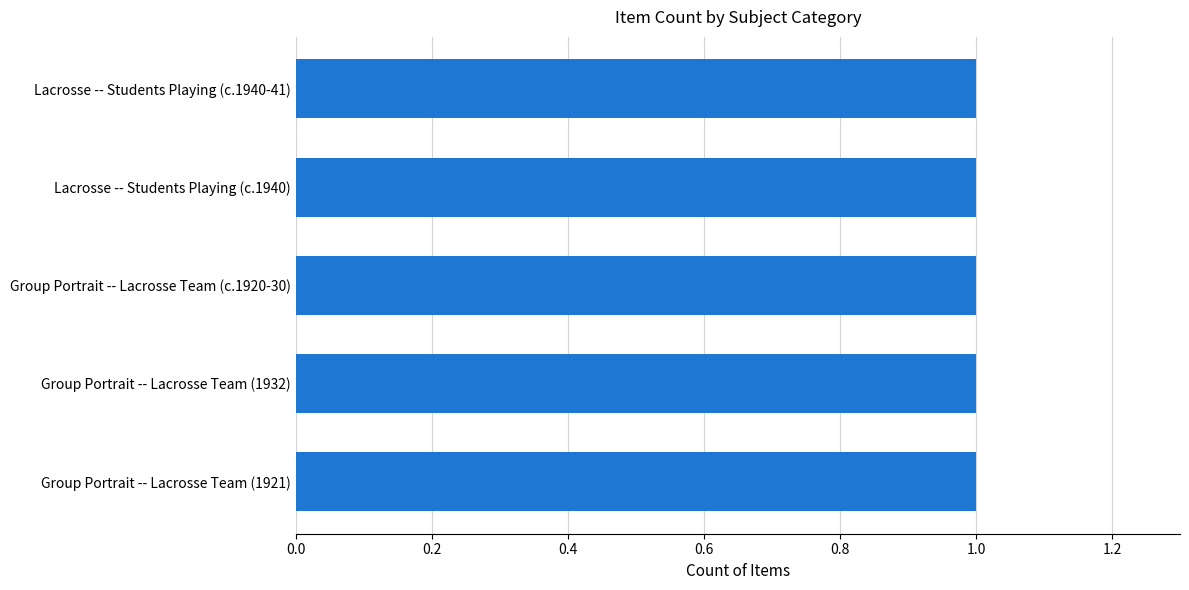

What is the smallest value displayed?

1